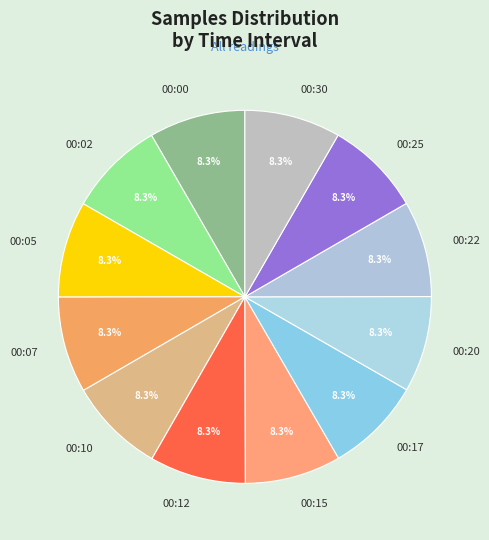

Is it true that 00:30 is 19% of the pie?

False